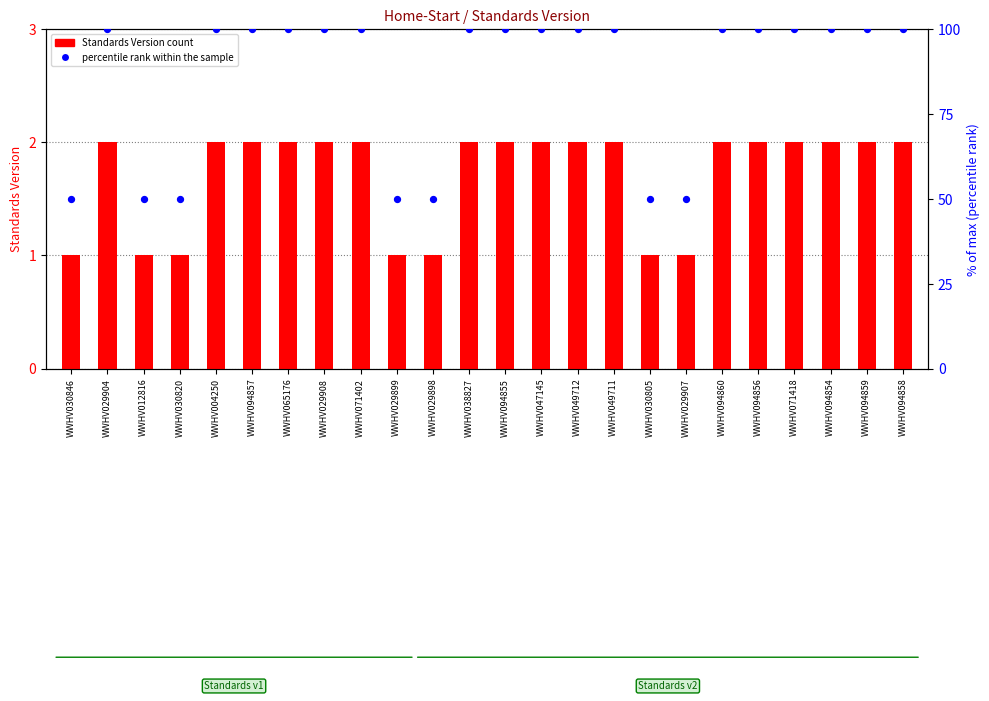

Which series contains the highest Y value?

percentile rank within the sample